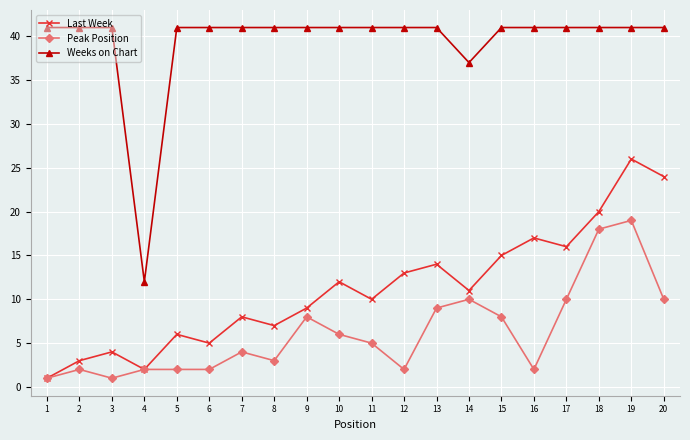

Reading left to right, list all the values displayed in this chart.

Last Week: 1	3	4	2	6	5	8	7	9	12	10	13	14	11	15	17	16	20	26	24
Peak Position: 1	2	1	2	2	2	4	3	8	6	5	2	9	10	8	2	10	18	19	10
Weeks on Chart: 41	41	41	12	41	41	41	41	41	41	41	41	41	37	41	41	41	41	41	41